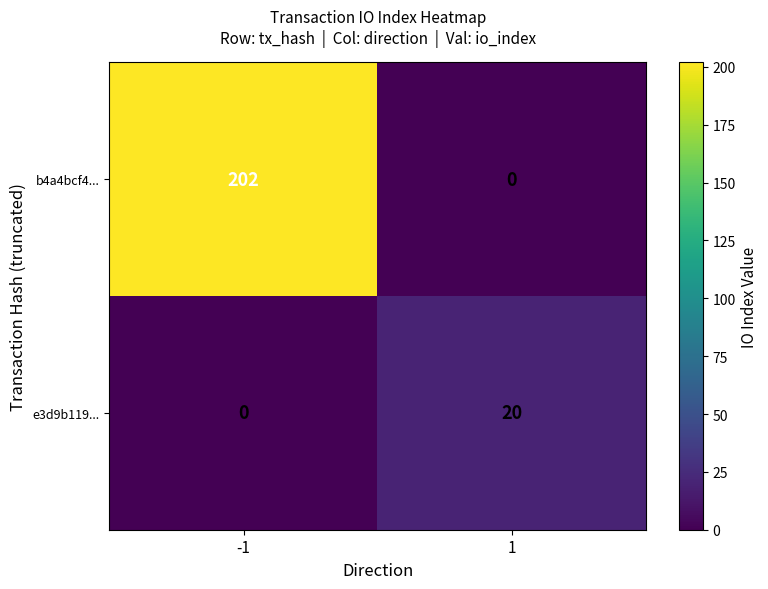

What is the sum of all b4a4bcf4... values?

202